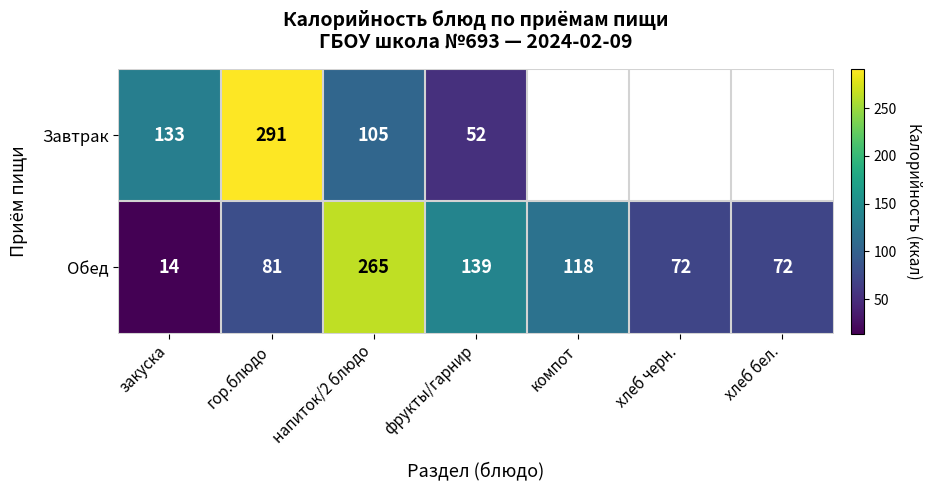

What is the spread (max minus min) of values at напиток/2 блюдо?

160